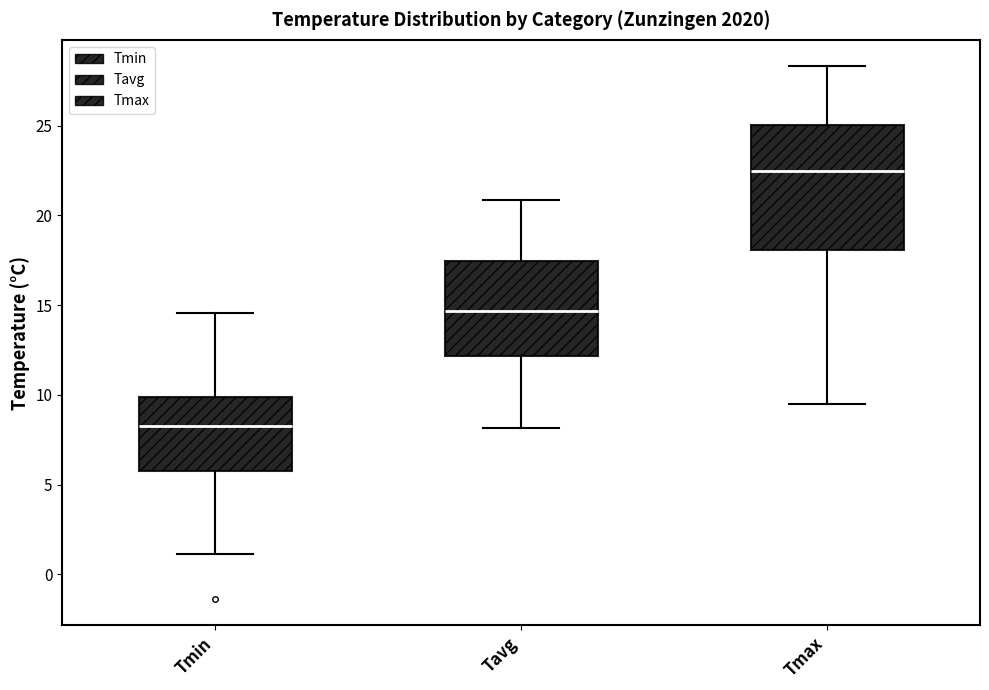

Which box is the tallest, from its lower edge to its upper edge?

Tmax